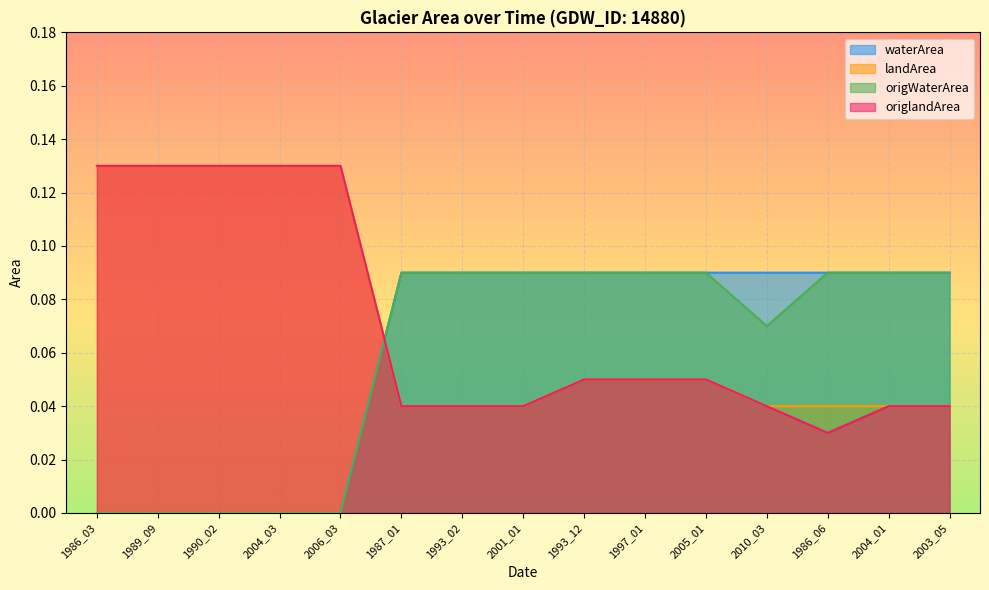

Which series changed the most between 1993_12 and 2005_01?

waterArea